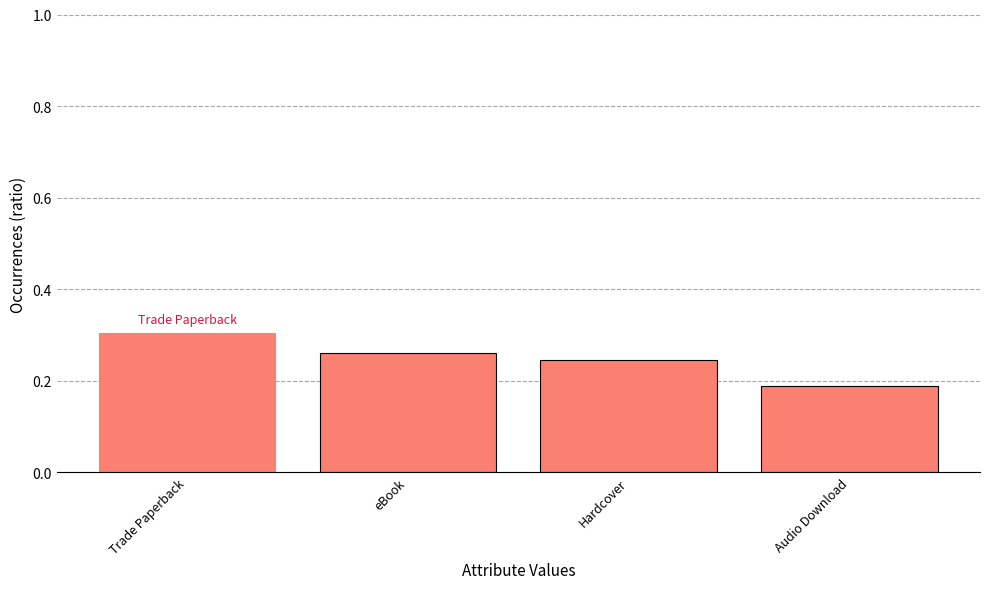

What is the difference between the maximum and minimum values?

0.1